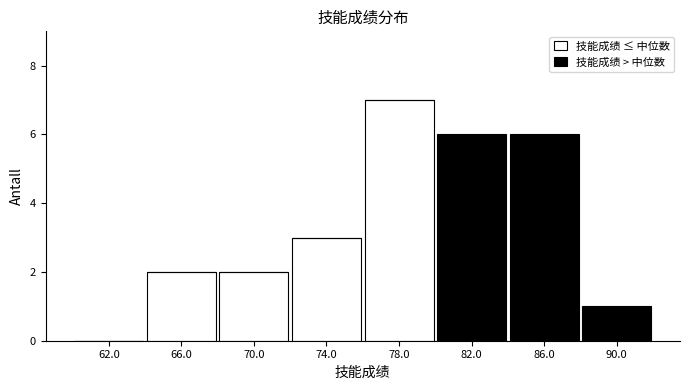

Reading left to right, transcribe this chart: for each stacked bar, give the range it covers on the x-axis and its total height. The values are not printed on the chart, so give them approximately, as read against the axis.

60 to 64: 0
64 to 68: 2
68 to 72: 2
72 to 76: 3
76 to 80: 7
80 to 84: 6
84 to 88: 6
88 to 92: 1